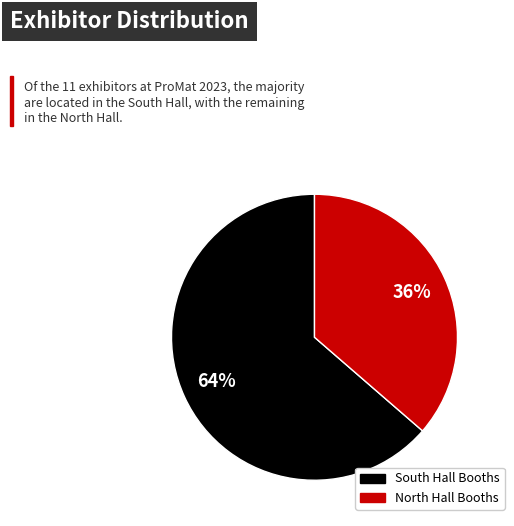

Does any single category account for the majority?

Yes